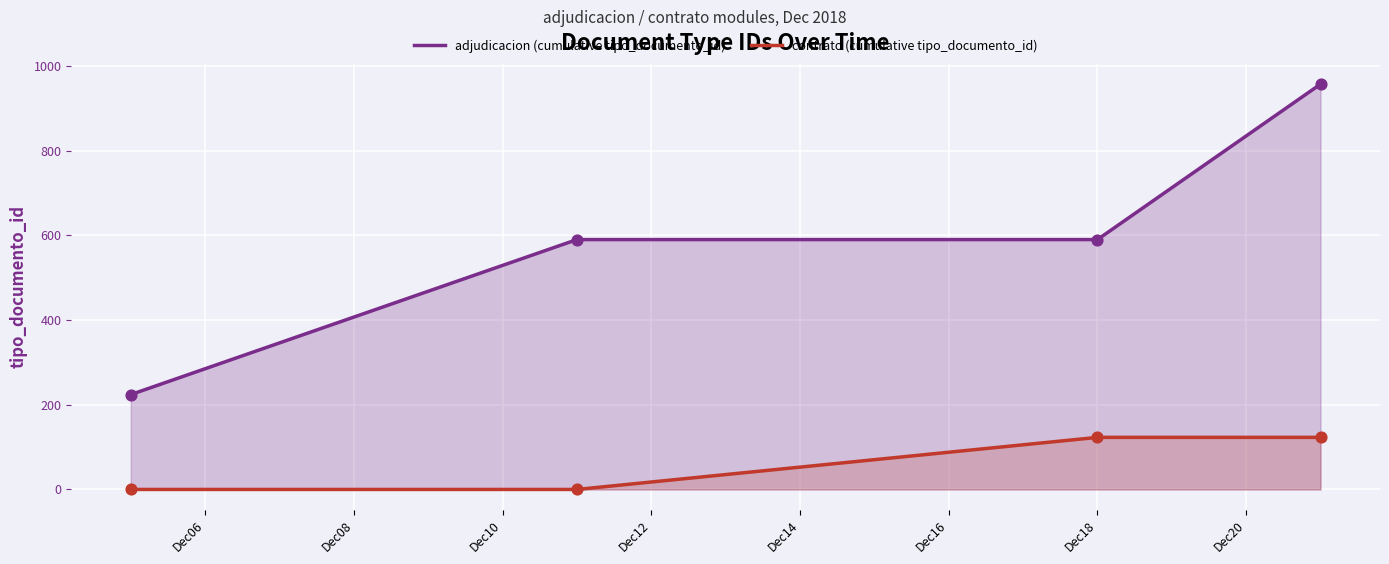

What are all the series names shown in the legend?

adjudicacion (cumulative tipo_documento_id), contrato (cumulative tipo_documento_id)